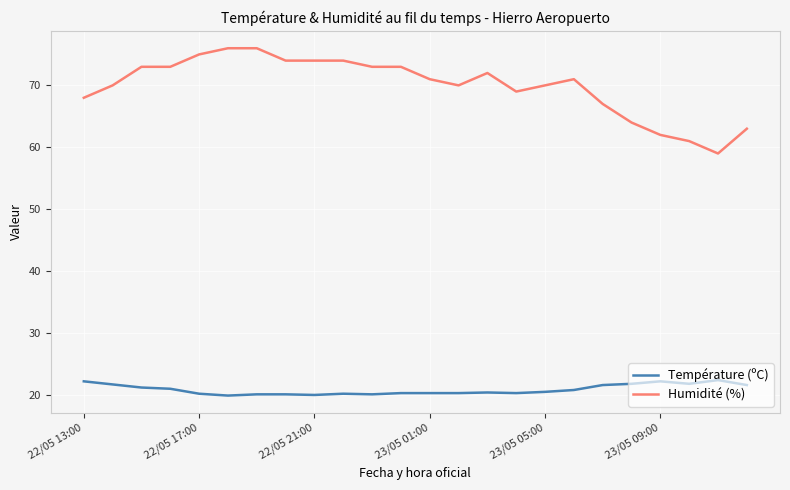

How many lines are shown in the chart?

2